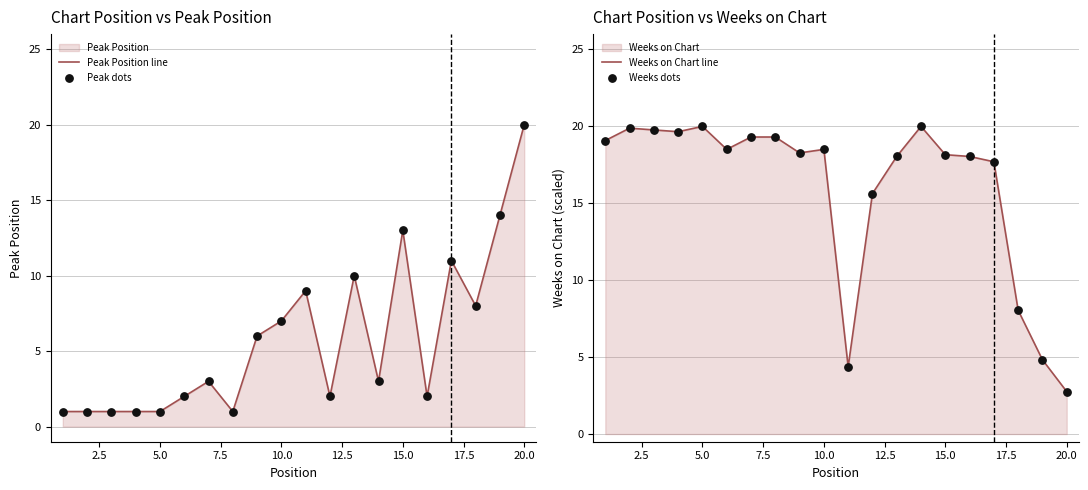

Which series has the largest total across all categories?

Weeks on Chart line